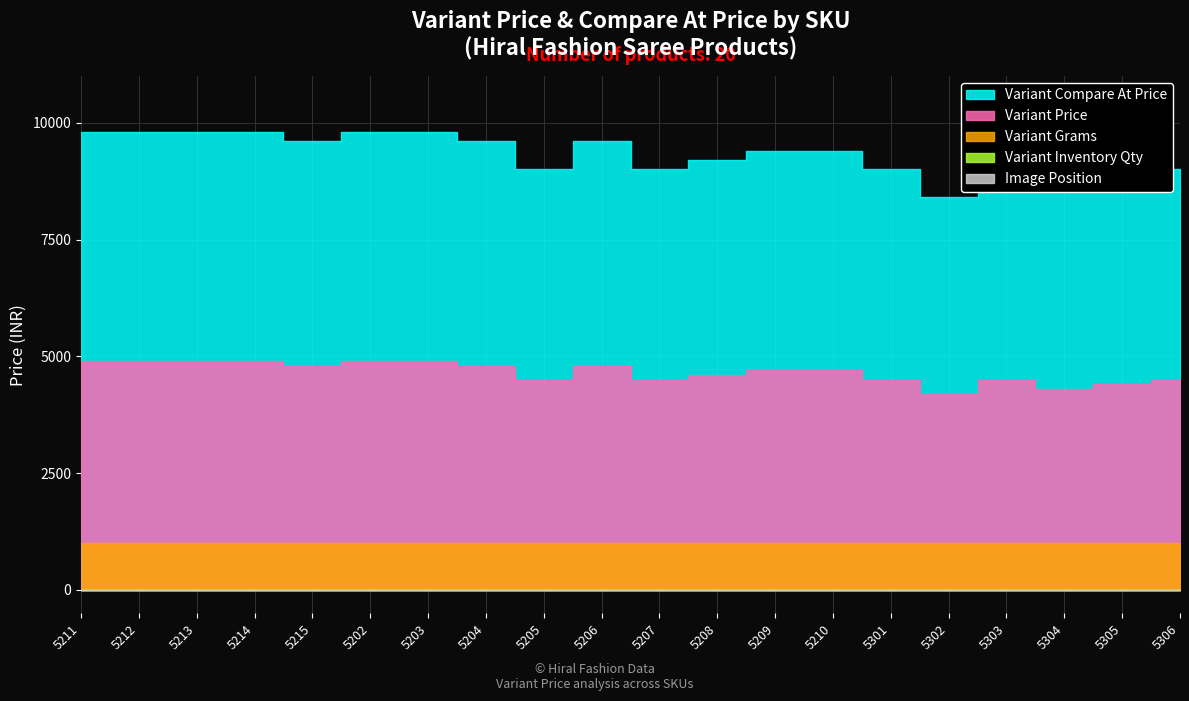

What is the total value across all series at 5208?

14802